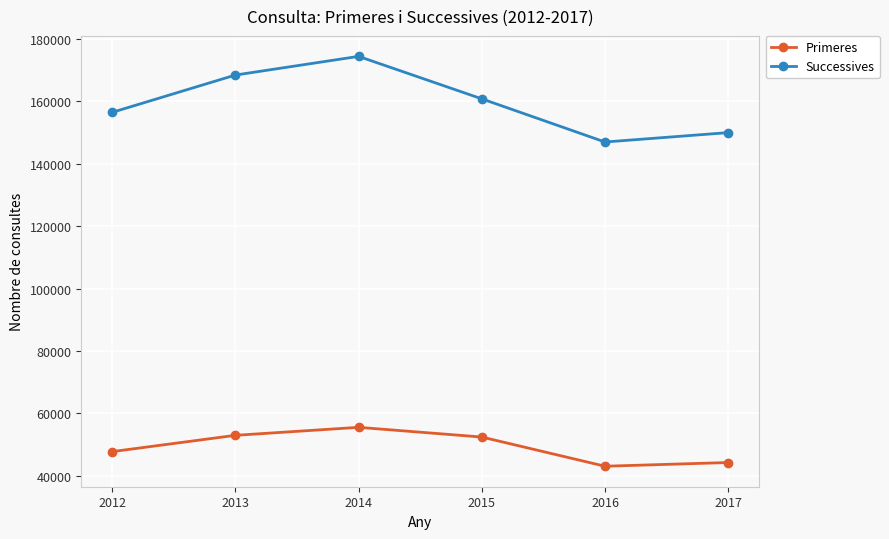

Count the number of data series in this chart.

2